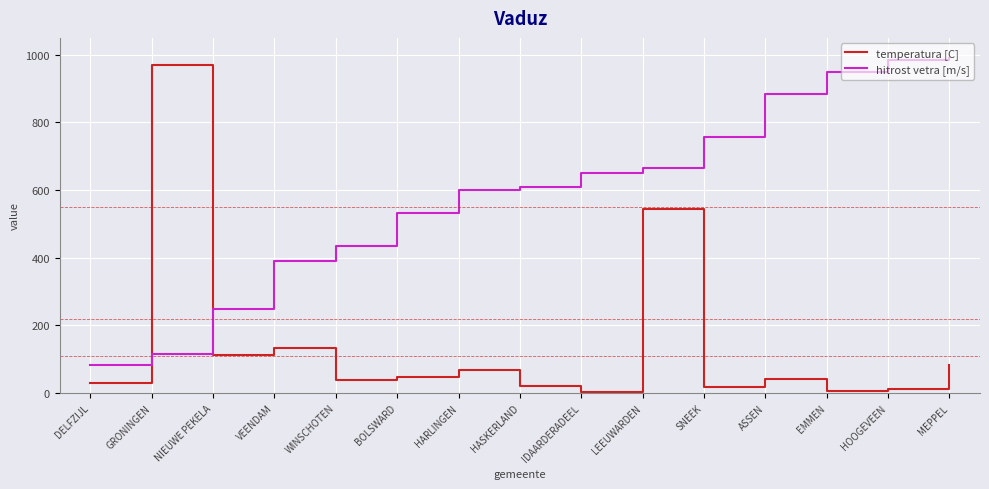

How many interior local peaks does the temperatura [C] series have?

5